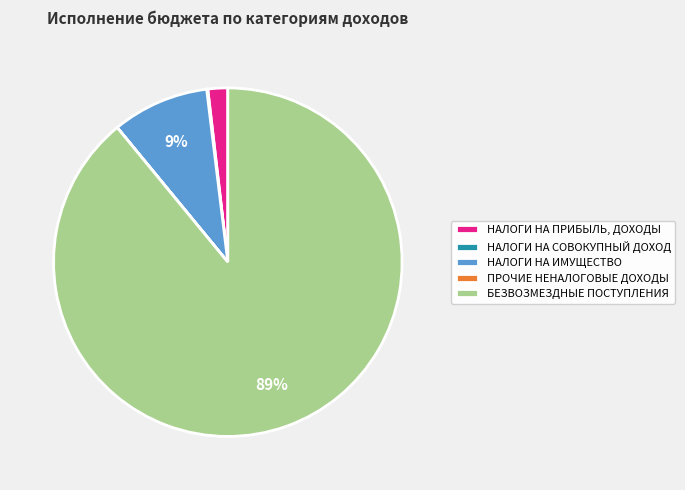

What is the largest slice in the pie chart?

БЕЗВОЗМЕЗДНЫЕ ПОСТУПЛЕНИЯ